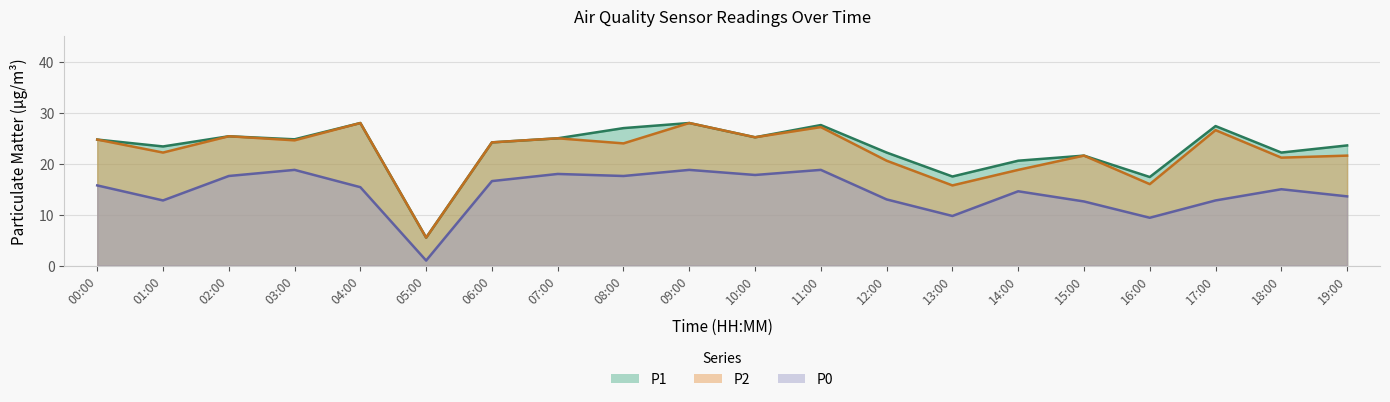

What is the highest value of the P2 series?

28.0